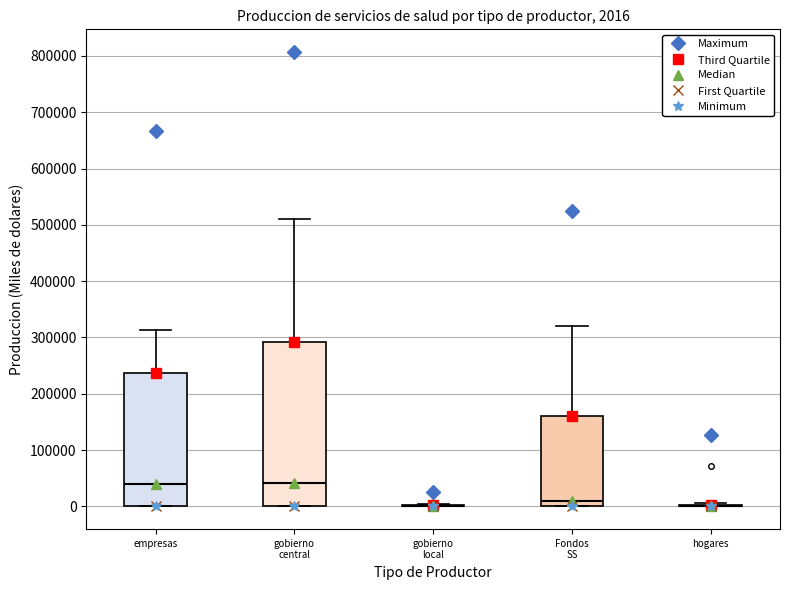

Comparing the boxes themselves (not the whiskers), which one is the tallest?

gobierno central